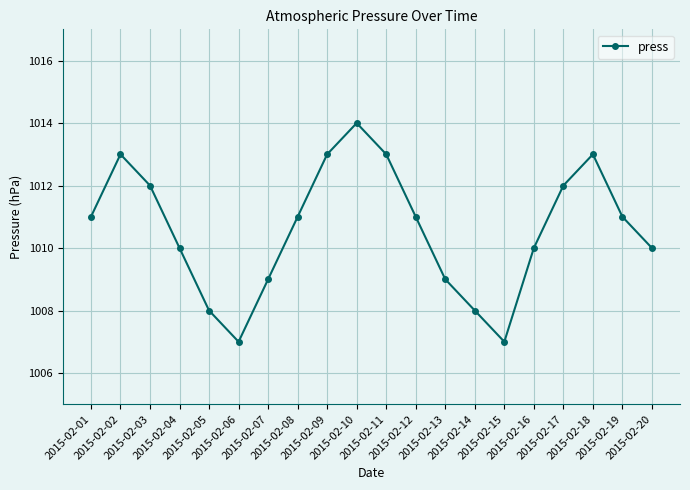

How many points are lower than both their immediate neighbors (excluding endpoints)?

2